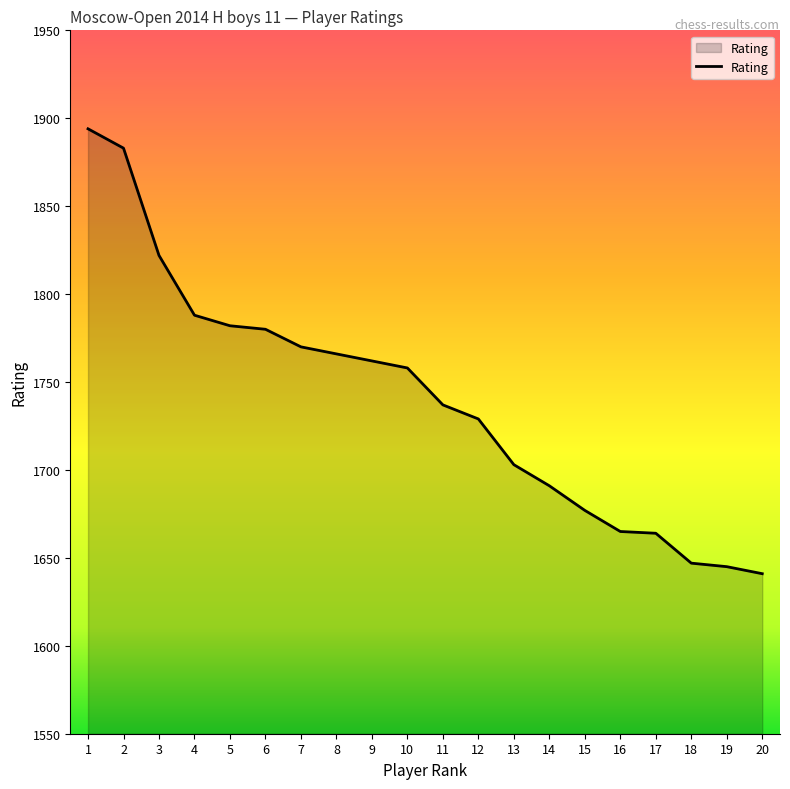

What is the difference between the values at 10 and 13?

55